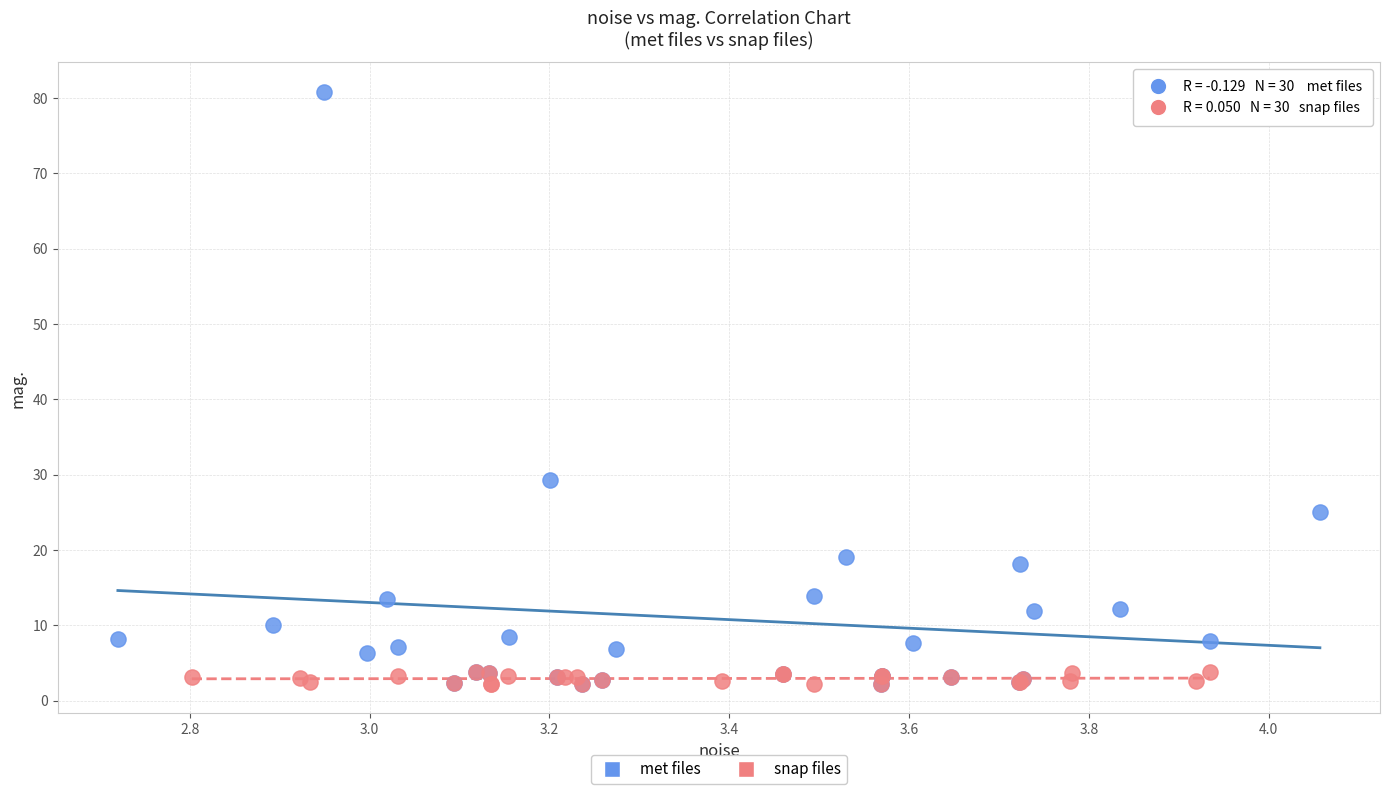

Which series reaches the maximum Y coordinate?

met files